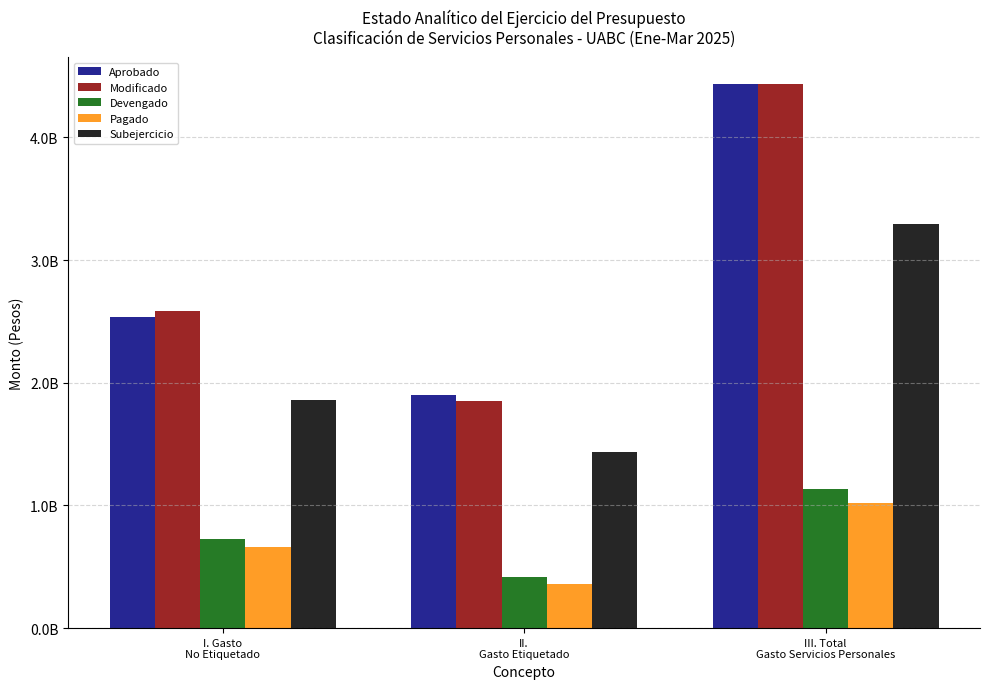

Reading right to left, transcribe all the data shown in this chart.

Aprobado: III. Total
Gasto Servicios Personales=4433695296	II.
Gasto Etiquetado=1900384553	I. Gasto
No Etiquetado=2533310743
Modificado: III. Total
Gasto Servicios Personales=4433695296	II.
Gasto Etiquetado=1850761061	I. Gasto
No Etiquetado=2582934235
Devengado: III. Total
Gasto Servicios Personales=1136376016	II.
Gasto Etiquetado=412714083	I. Gasto
No Etiquetado=723661933
Pagado: III. Total
Gasto Servicios Personales=1023261460	II.
Gasto Etiquetado=360999077	I. Gasto
No Etiquetado=662262383
Subejercicio: III. Total
Gasto Servicios Personales=3297319280	II.
Gasto Etiquetado=1438046978	I. Gasto
No Etiquetado=1859272302